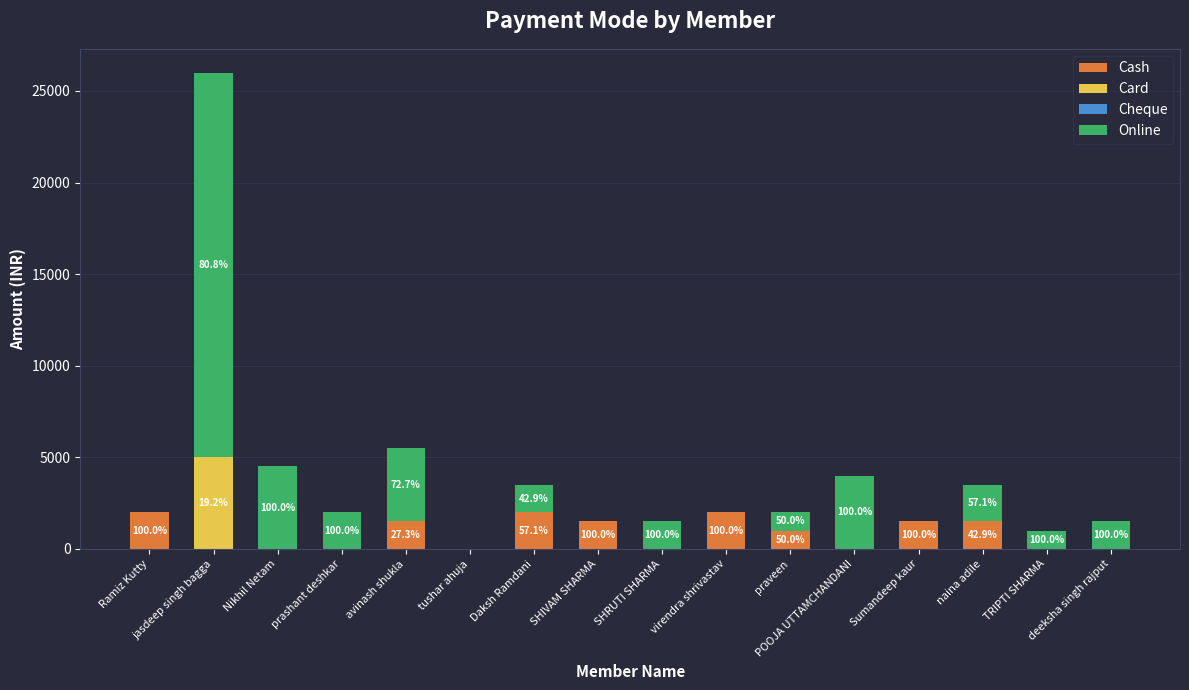

What is the maximum value for Cash?

2000